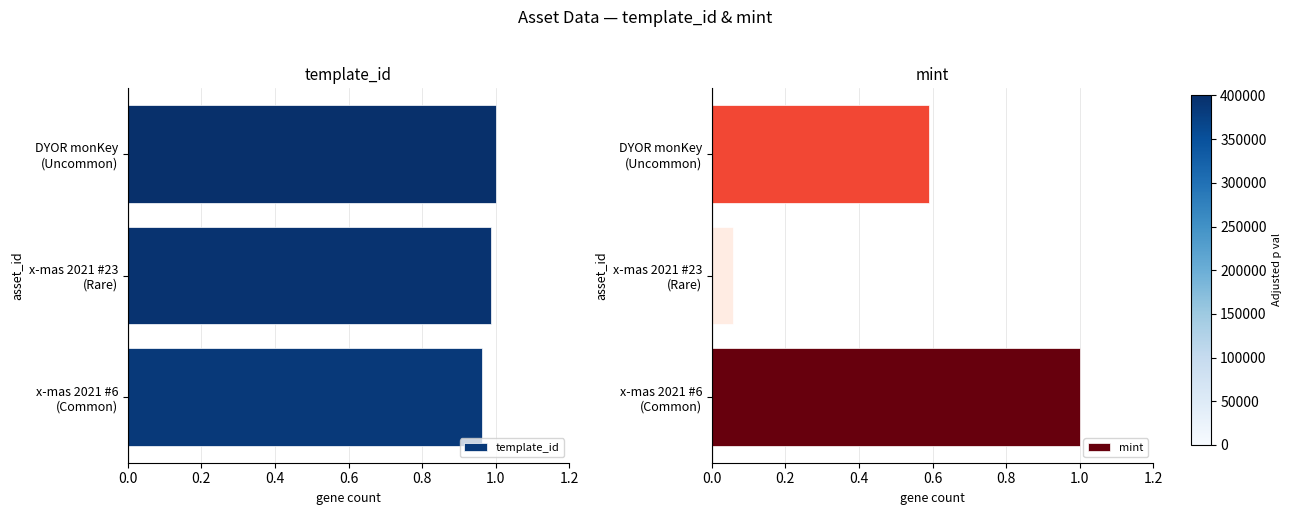

Which series has the largest range (max minus min)?

mint